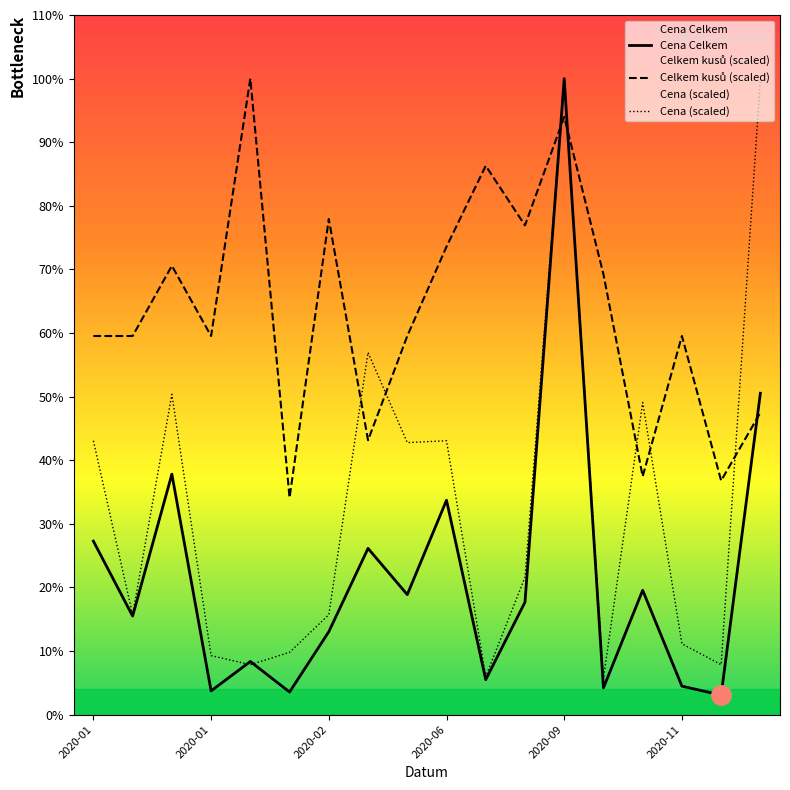

In Celkem kusů (scaled), how many points are lower than both neighbors (excluding endpoints)?

6